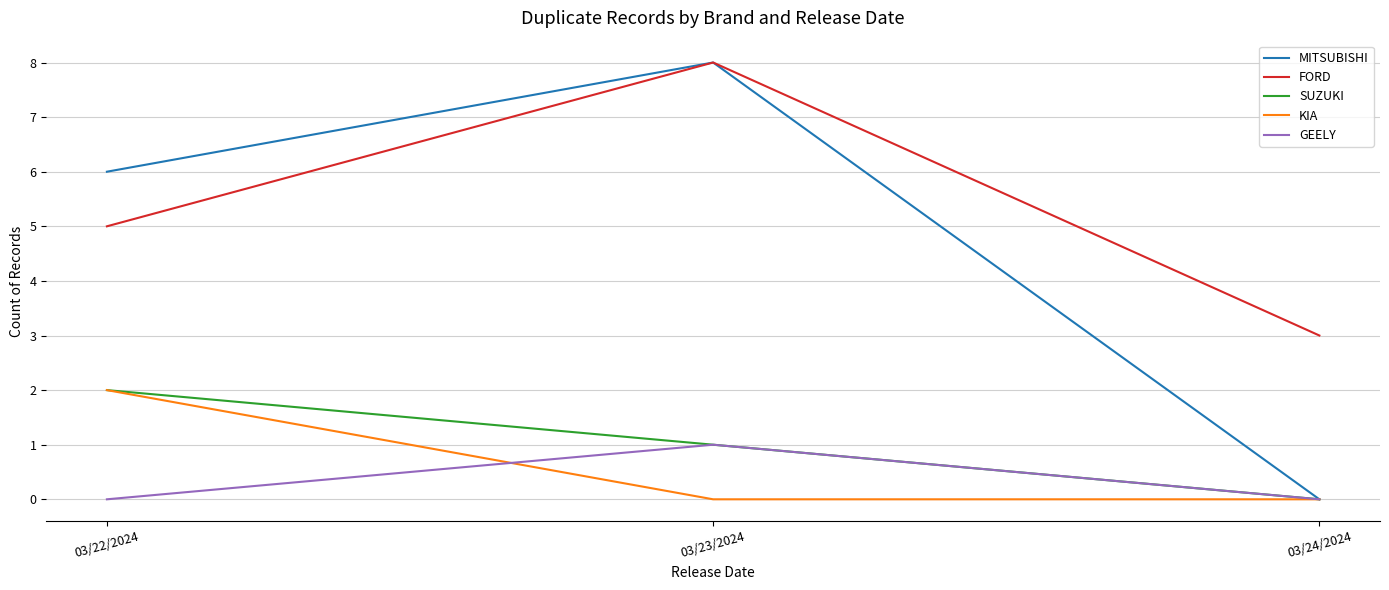

How many categories are shown in the chart?

3